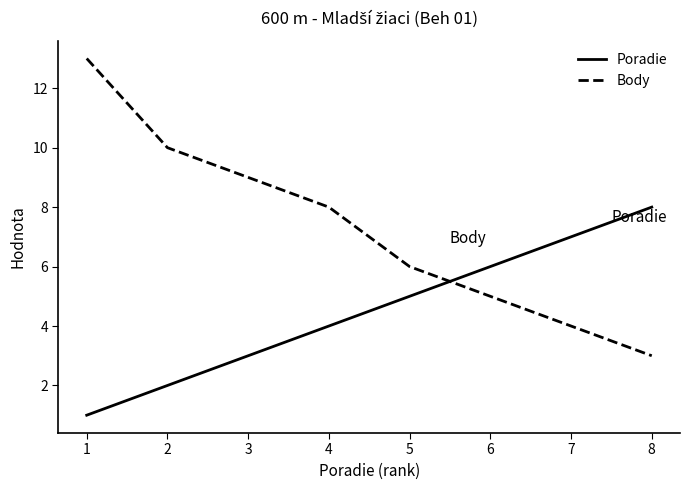

What is the sum of all Poradie values?

36